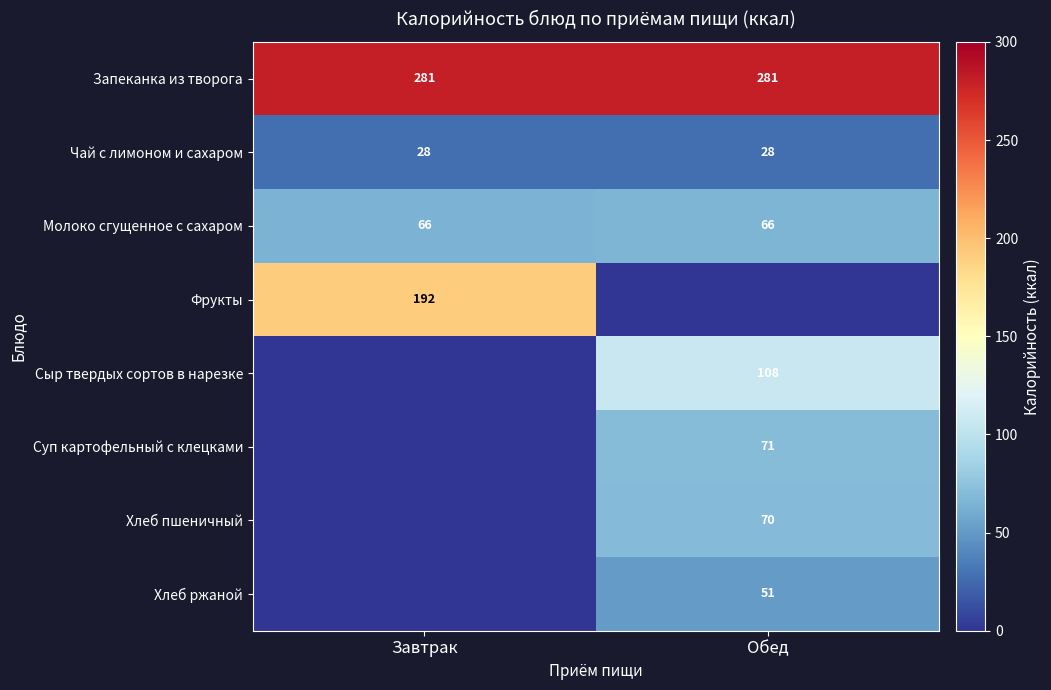

True or false: Фрукты has a value of 328 at Завтрак.

False